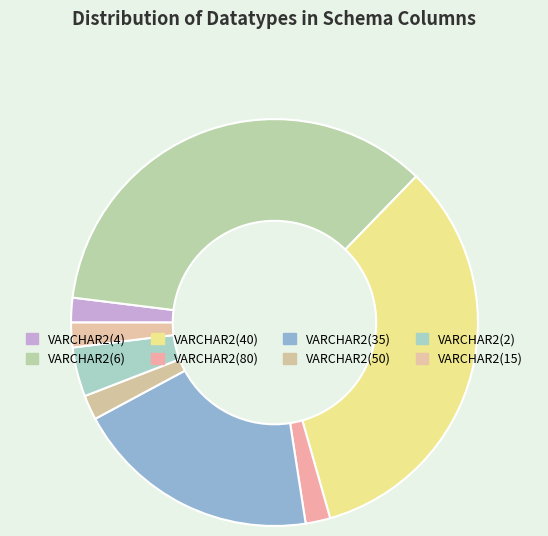

To the nearest percent, what is the difference between the largest and smallest slice percentages?

33%